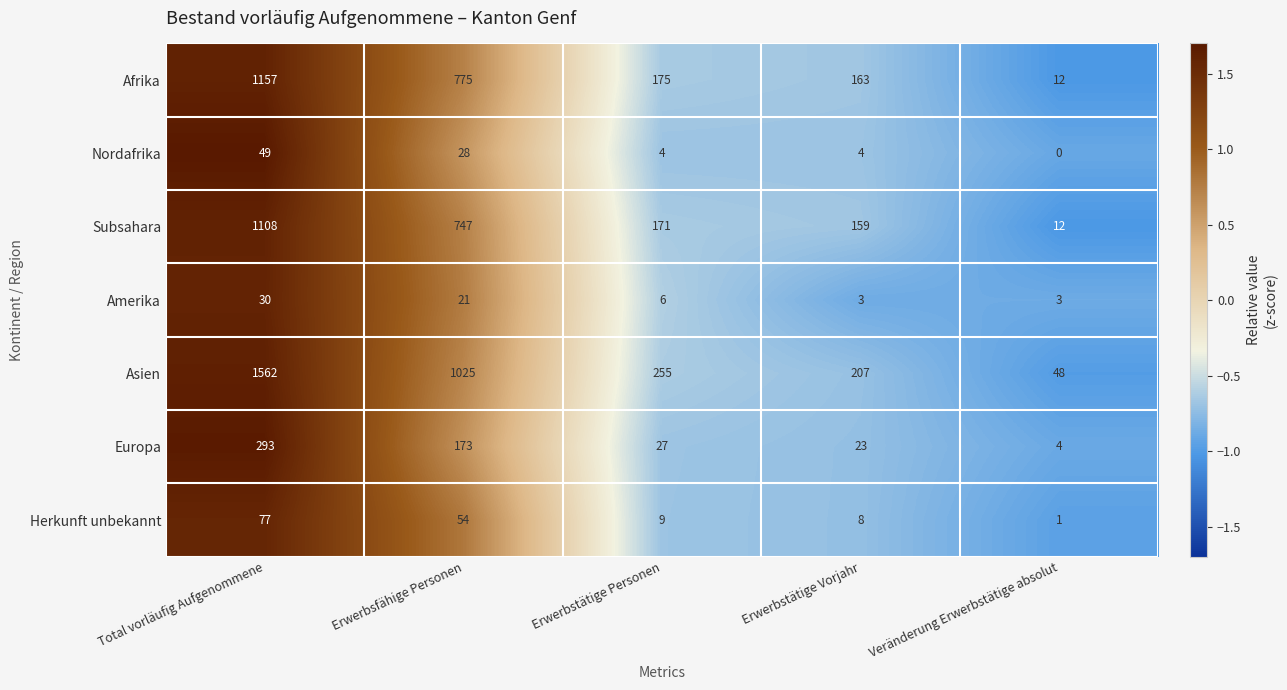

Which category has the highest value across all series?

Total vorläufig Aufgenommene